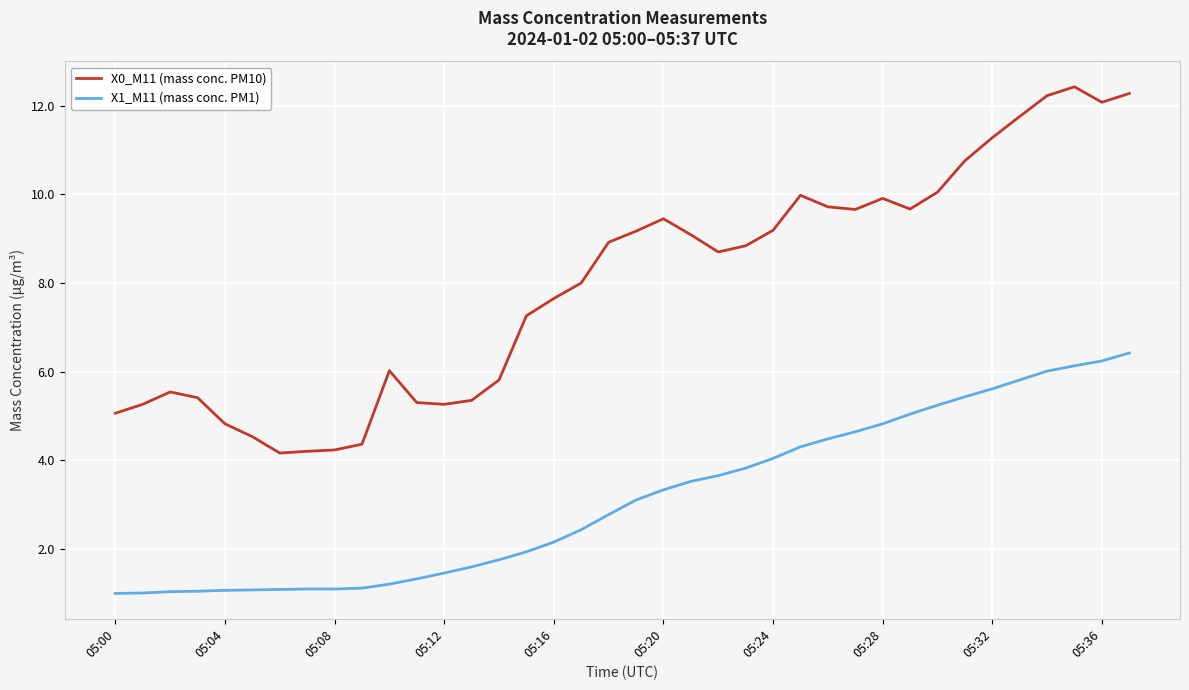

True or false: X0_M11 (mass conc. PM10) and X1_M11 (mass conc. PM1) intersect in this chart.

False